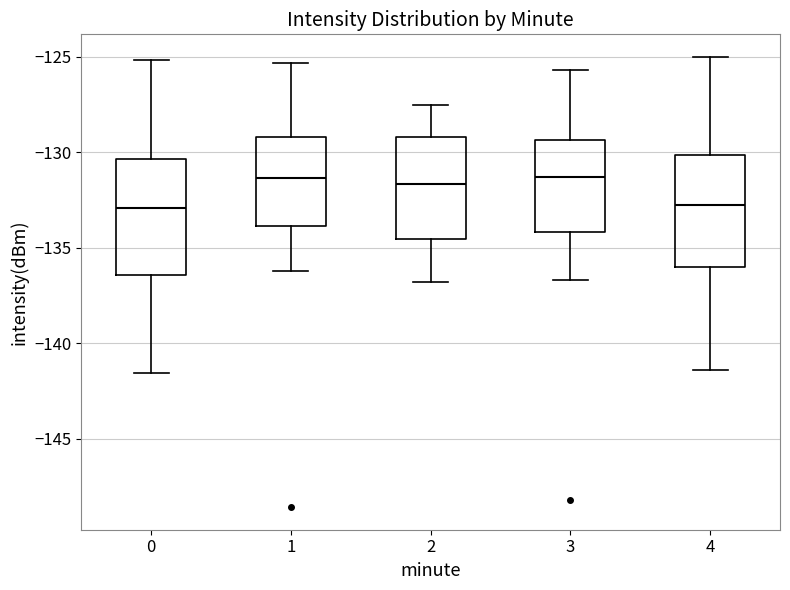

Reading left to right, transcribe this box plot: for each box, give where its median line is, the range the box spans, and where its two whiskers end, as read against the y-axis. The values are not printed on the chart, so give them approximately, as read against the axis.

0: median -133.0, box -136.5 to -130.5, whiskers -141.5 to -125.0
1: median -131.5, box -134.0 to -129.0, whiskers -136.0 to -125.5
2: median -131.5, box -134.5 to -129.0, whiskers -137.0 to -127.5
3: median -131.5, box -134.0 to -129.5, whiskers -136.5 to -125.5
4: median -132.5, box -136.0 to -130.0, whiskers -141.5 to -125.0